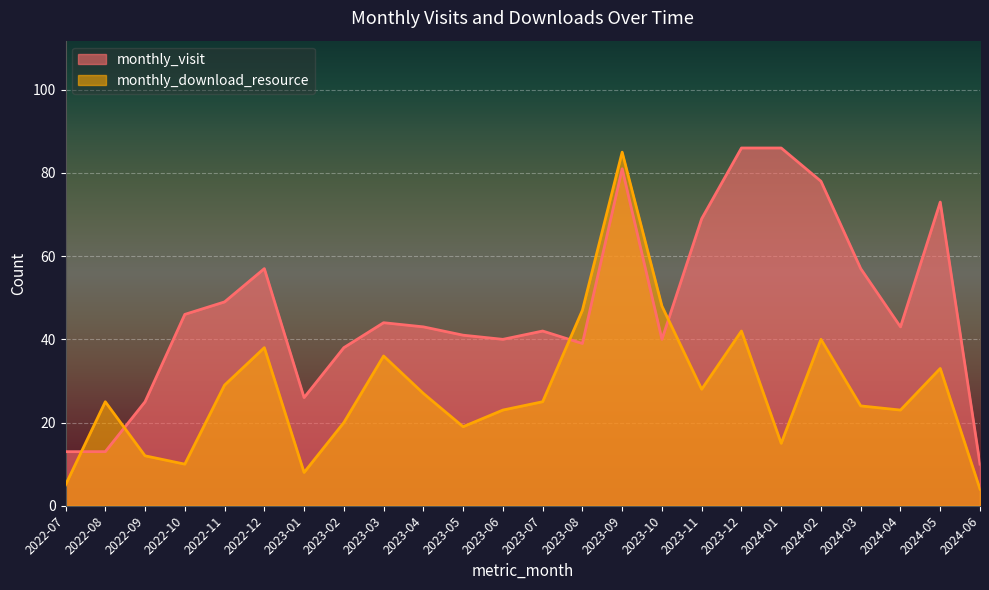

Reading left to right, extract all data points from this chart.

monthly_visit: 13	13	25	46	49	57	26	38	44	43	41	40	42	39	81	40	69	86	86	78	57	43	73	10
monthly_download_resource: 5	25	12	10	29	38	8	20	36	27	19	23	25	47	85	48	28	42	15	40	24	23	33	4